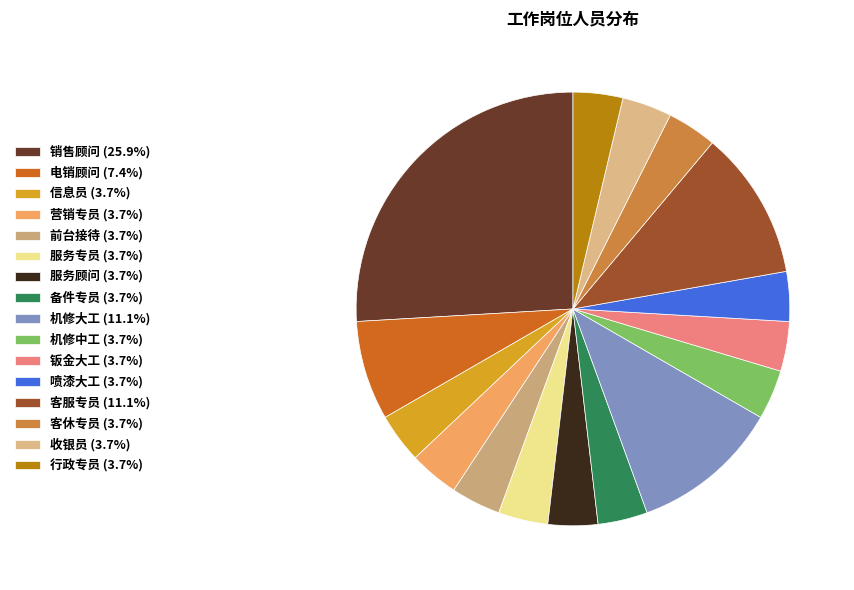

Do 信息员 and 收银员 together represent more than half of the pie?

No